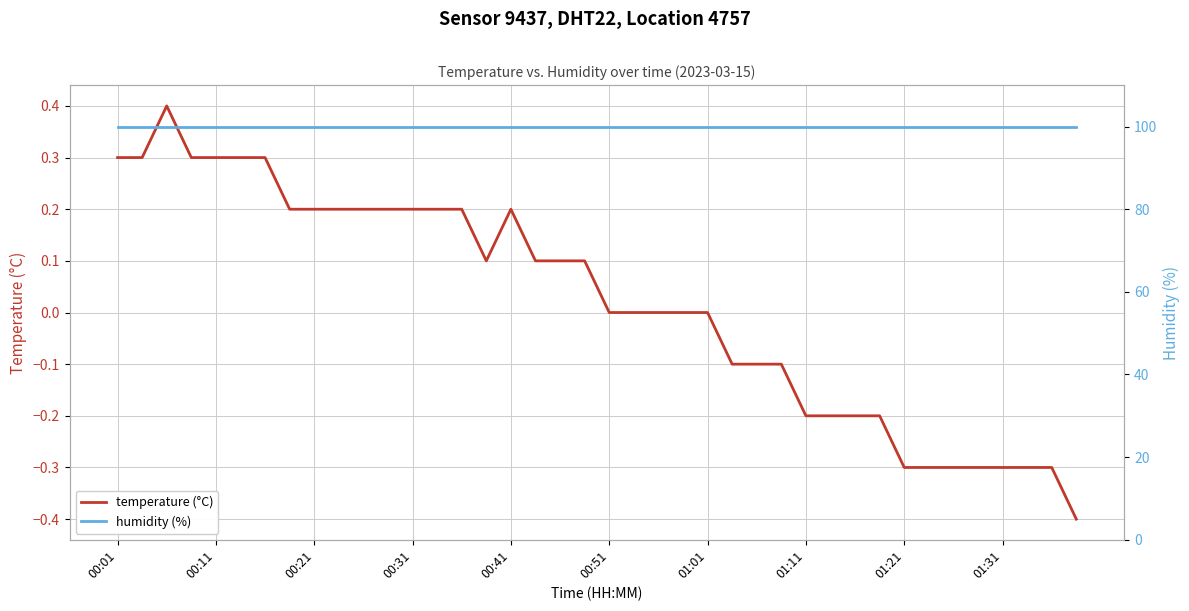

True or false: humidity (%) has more than 1 points higher than both neighbors.

False